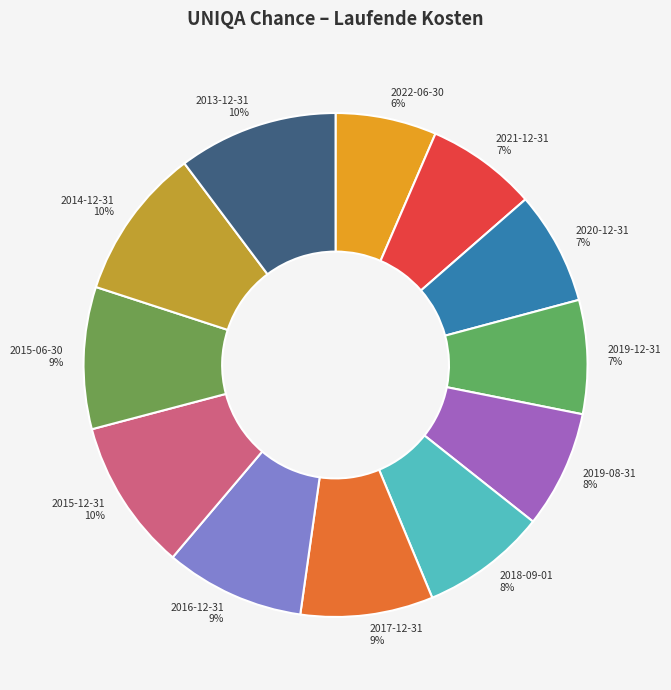

Is the sum of 2021-12-31 and 2019-12-31 greater than half?

No